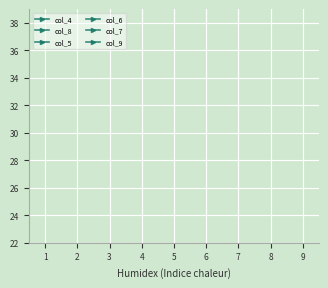

How many distinct data groups are displayed?

6